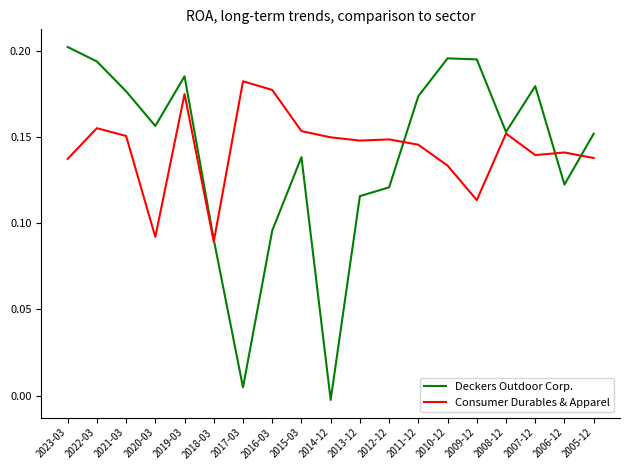

What is the sum of all Consumer Durables & Apparel values?

2.7